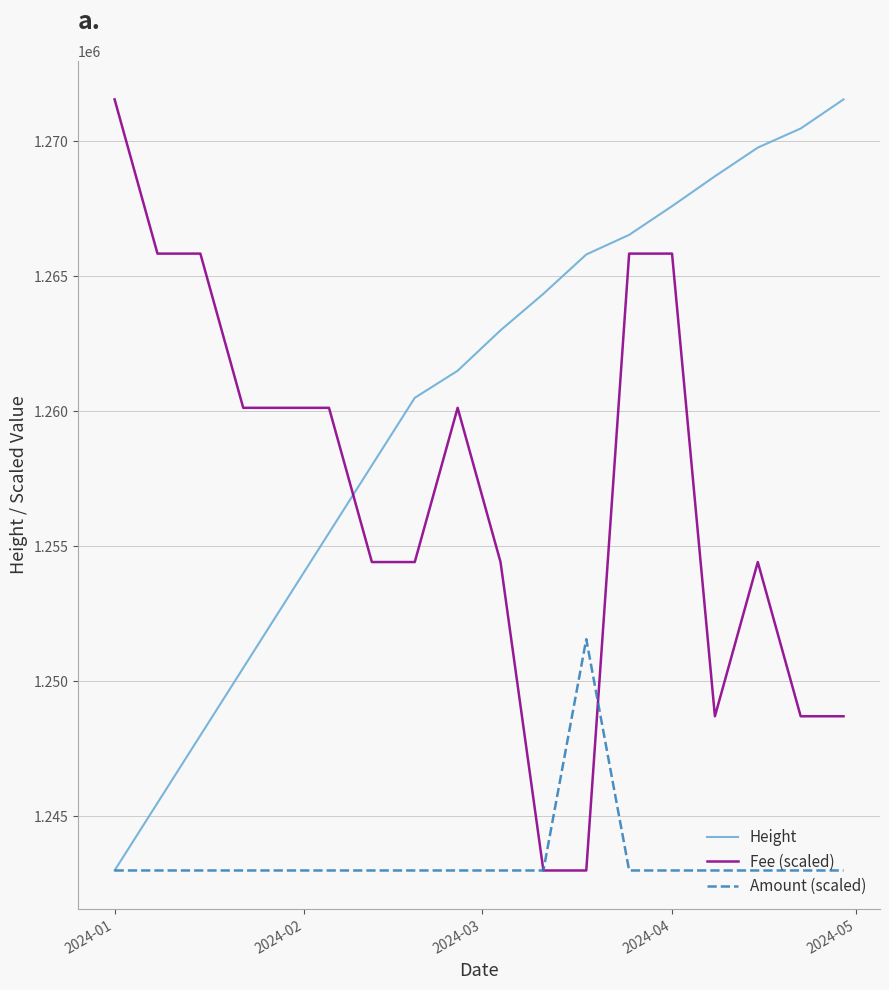

What is the maximum value for Height?

1271550